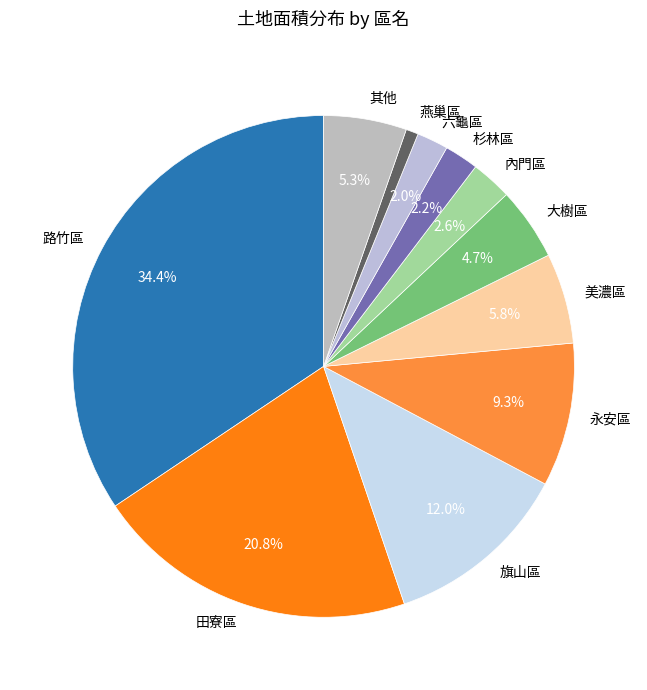

Which has a higher value, 美濃區 or 六龜區?

美濃區